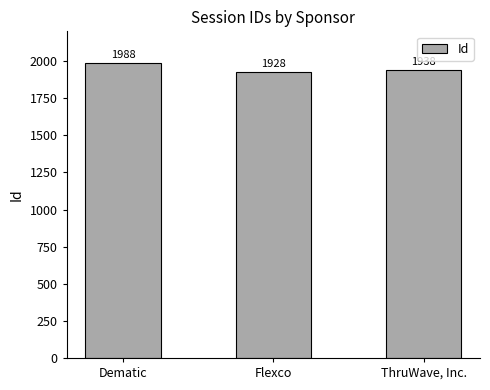

Does the chart contain any negative values?

No